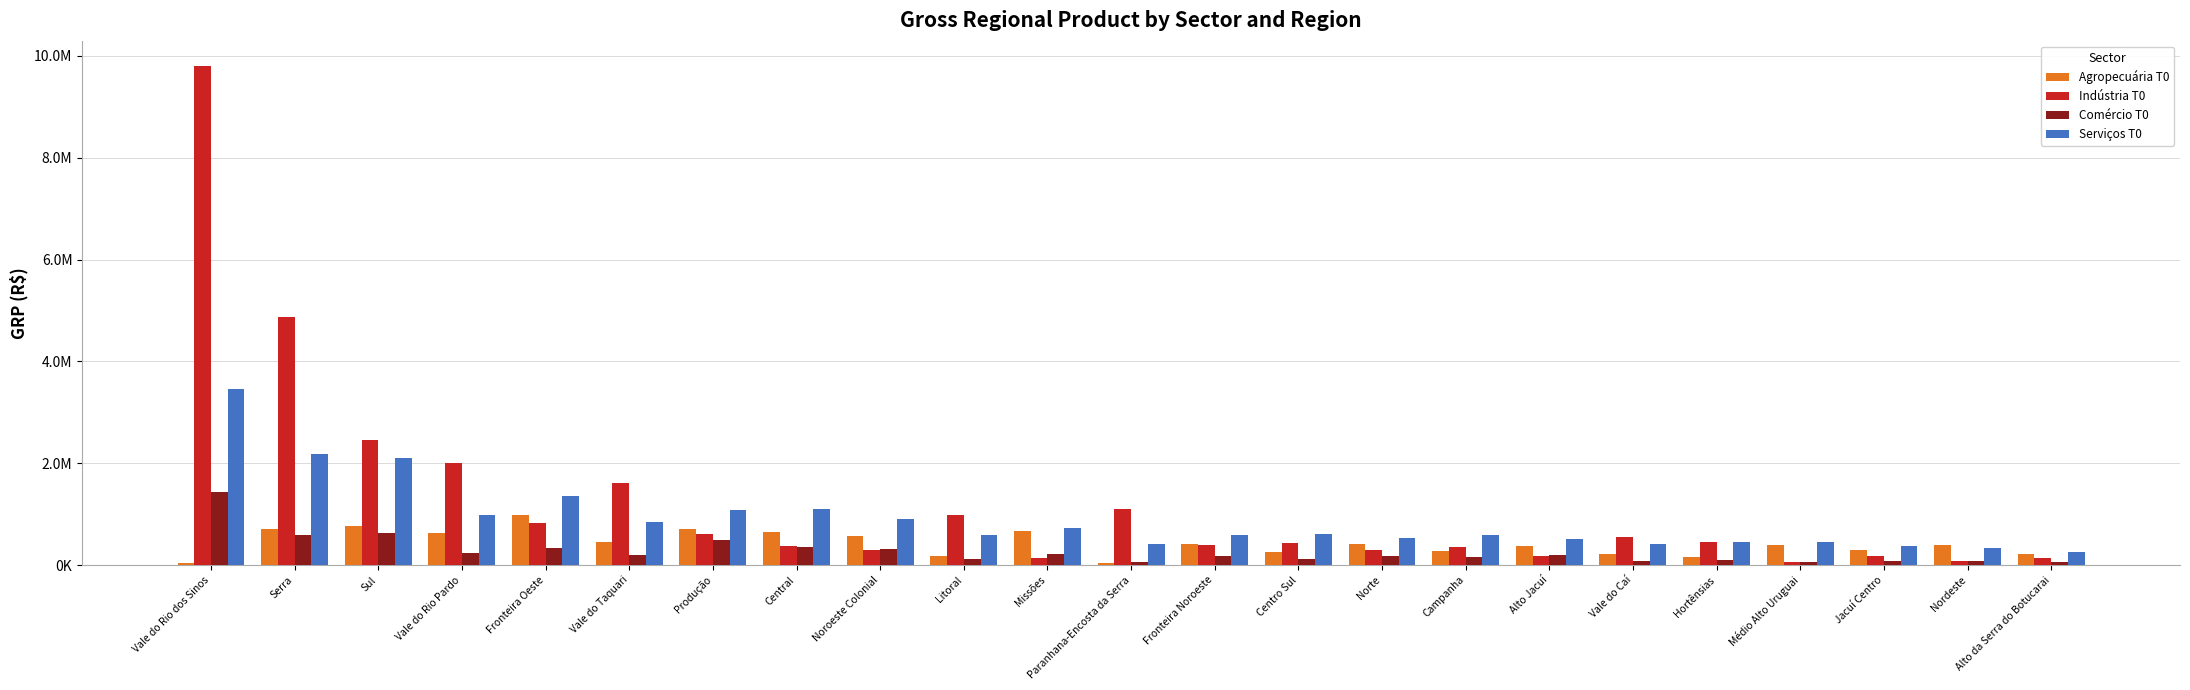

What is the difference between the highest and lowest values at Vale do Rio dos Sinos?

9761865